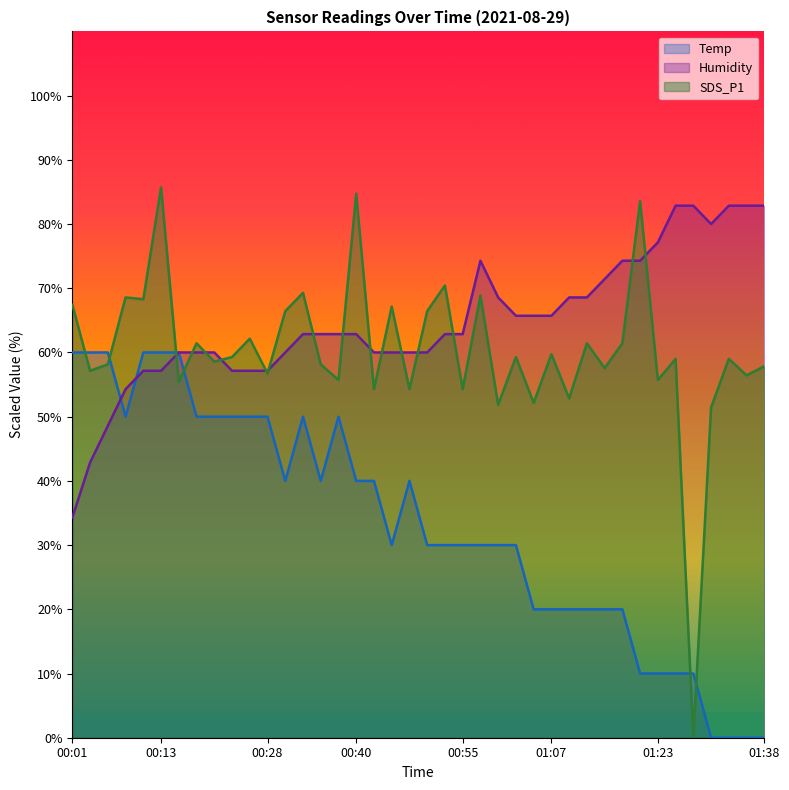

What is the sum of all Humidity line values?

2591.4